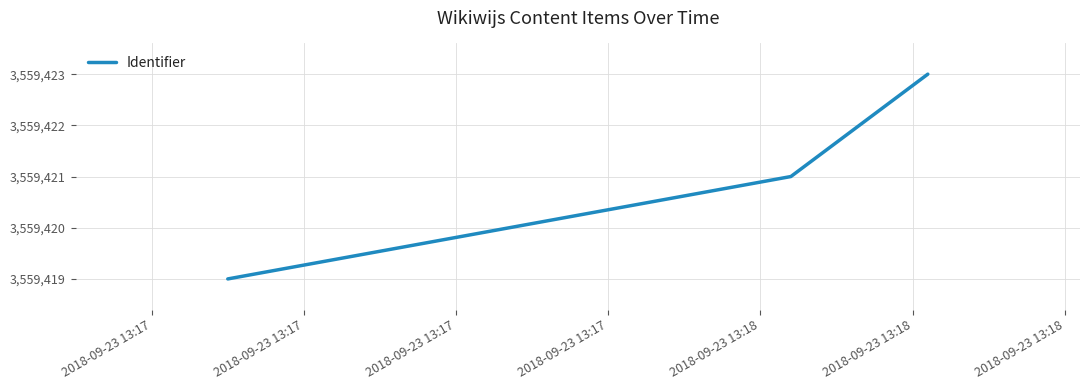

What is the maximum value shown in the chart?

3559423